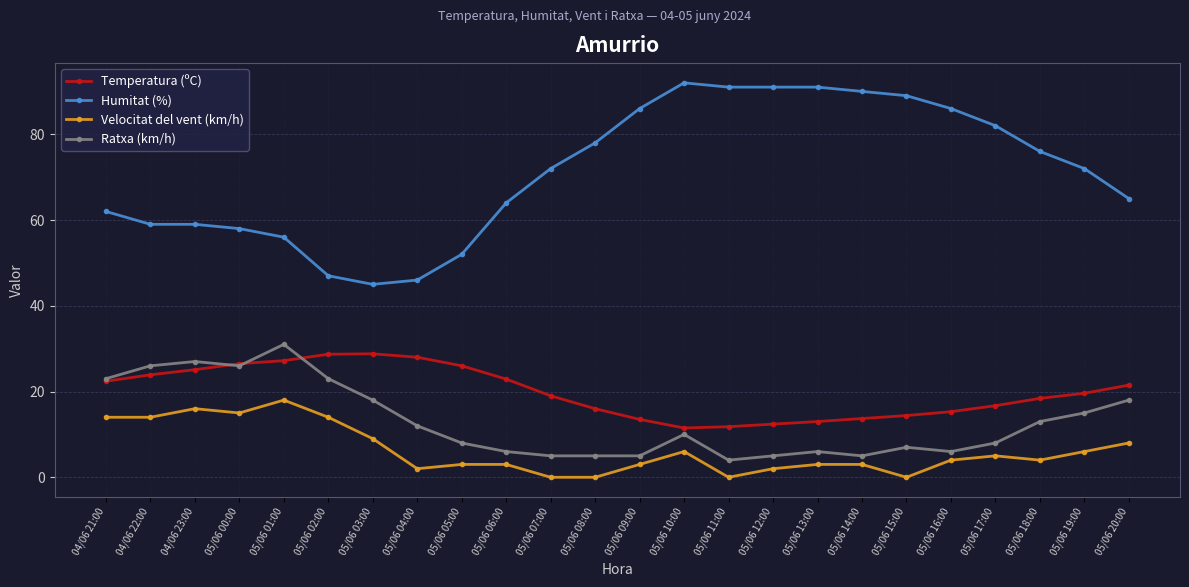

Which series has the largest total across all categories?

Humitat (%)